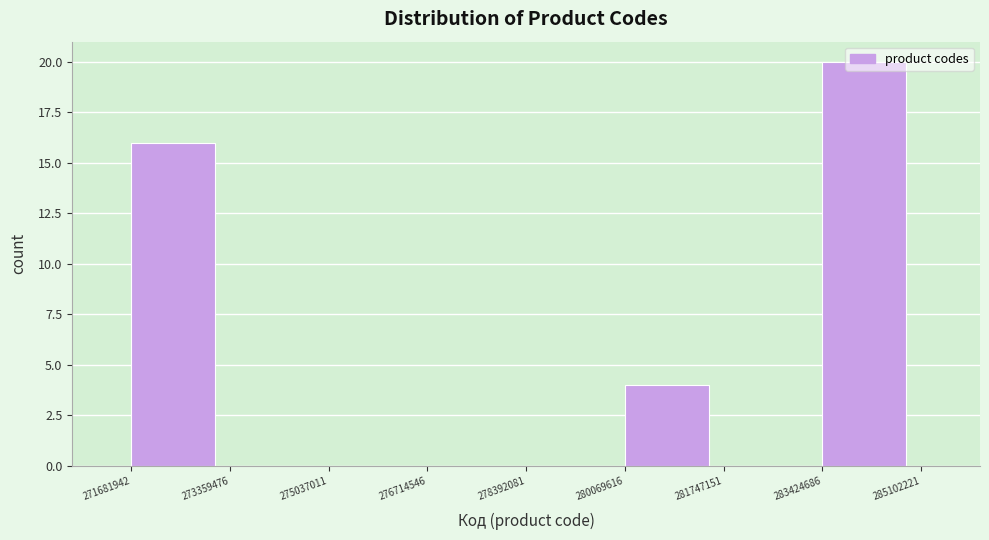

Over which range of the x-axis is the bar tallest?

283424686 to 285102221